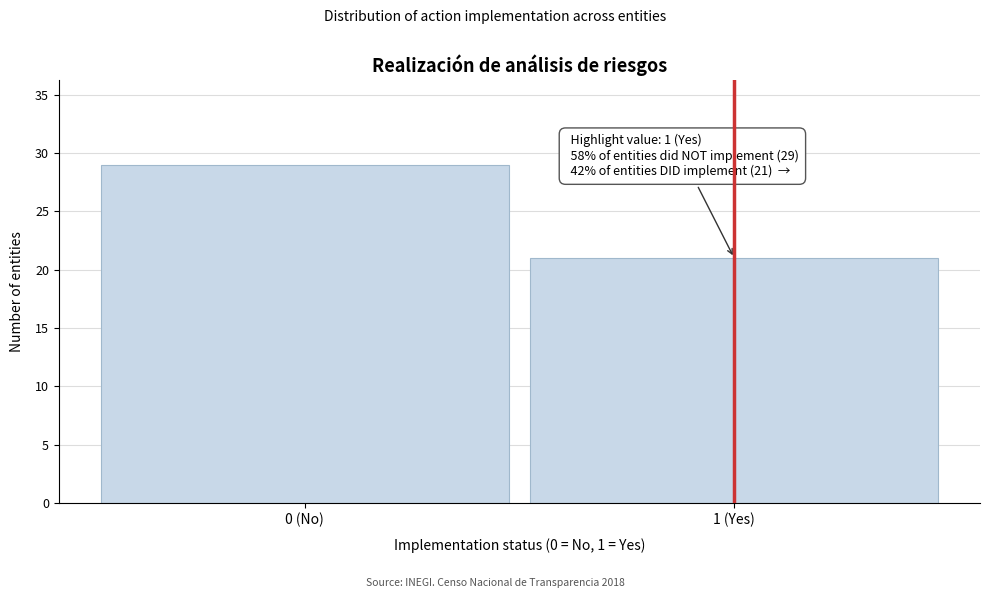

Reading right to left, what are all the values shown in this chart?

1 (Yes)=21	0 (No)=29